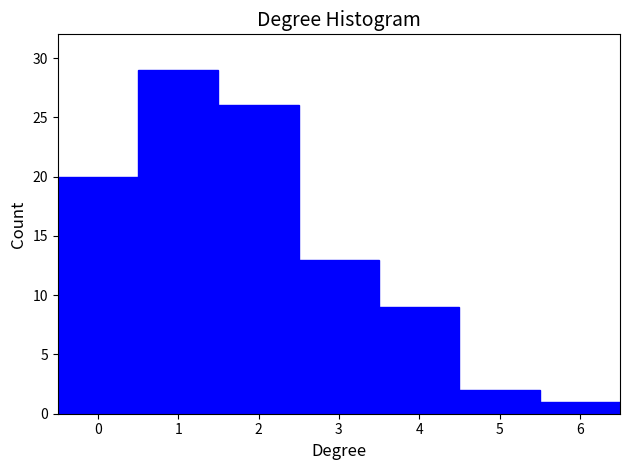

Reading left to right, list every bar in this chart as the range it spans on the x-axis followed by its height. The values are not printed on the chart, so give them approximately, as read against the axis.

-0.5 to 0.5: 20
0.5 to 1.5: 29
1.5 to 2.5: 26
2.5 to 3.5: 13
3.5 to 4.5: 9
4.5 to 5.5: 2
5.5 to 6.5: 1